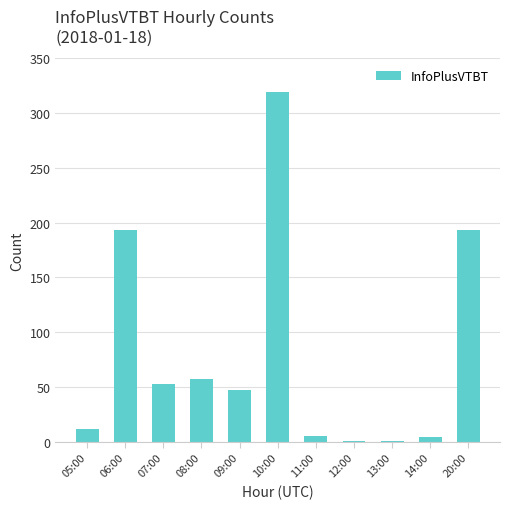

Where does the data first go above 47?

06:00